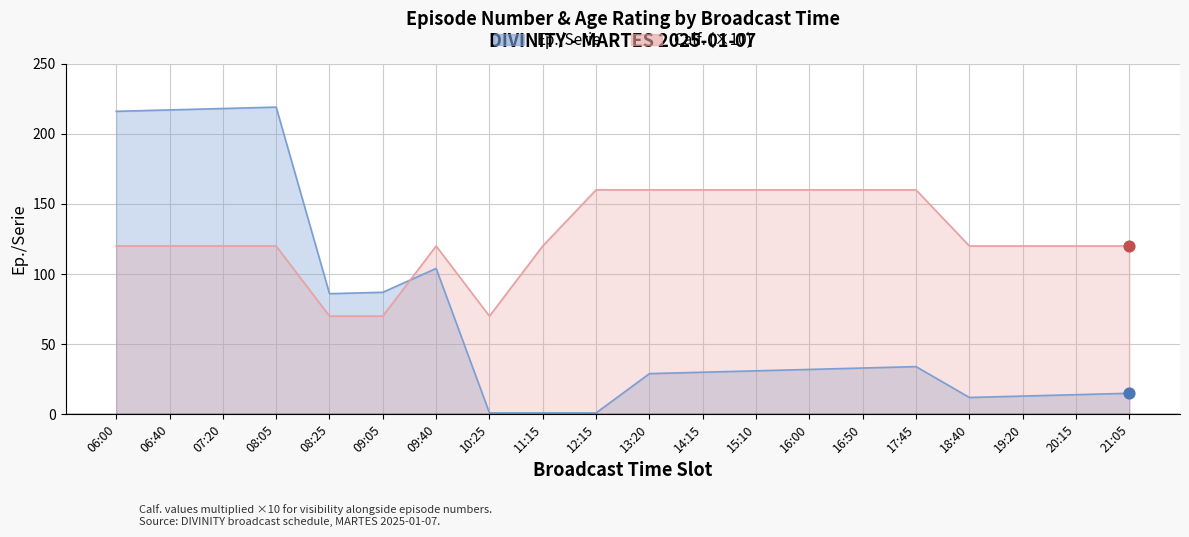

What are all the series names shown in the legend?

Ep./Serie, Calf.